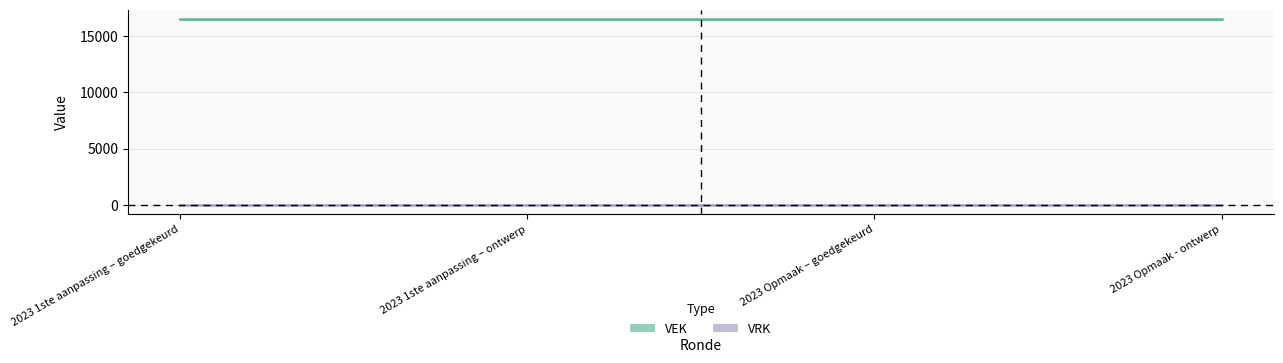

Rank the series by their average value, from lowest to highest.

VRK, VEK